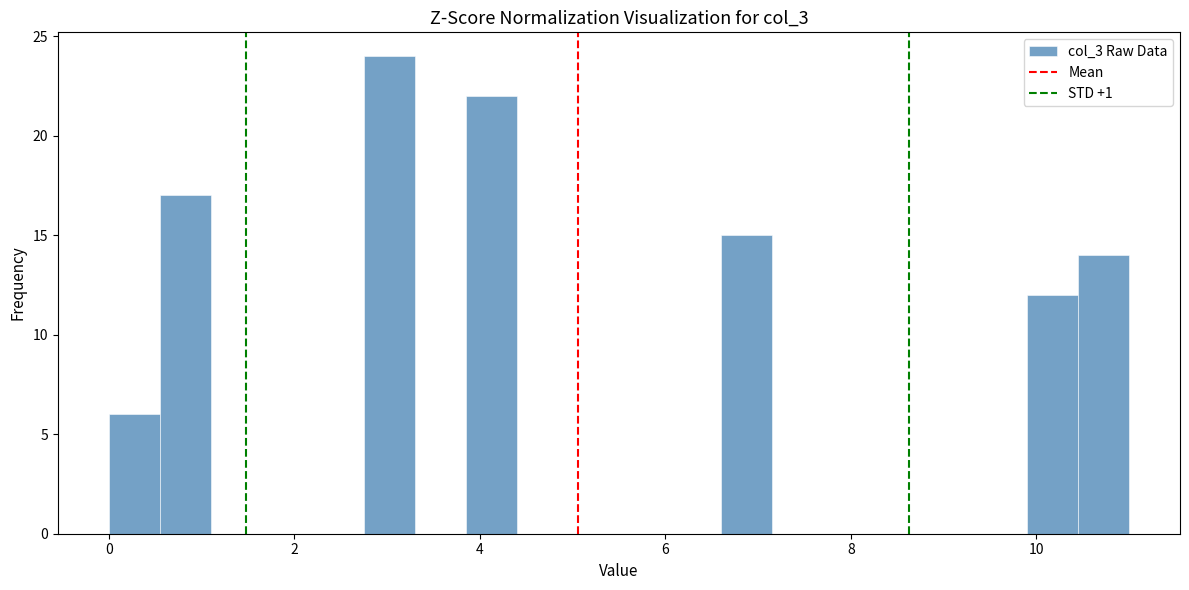

Read against the x-axis, roughly where is the centre of the tallest bar?

3.0